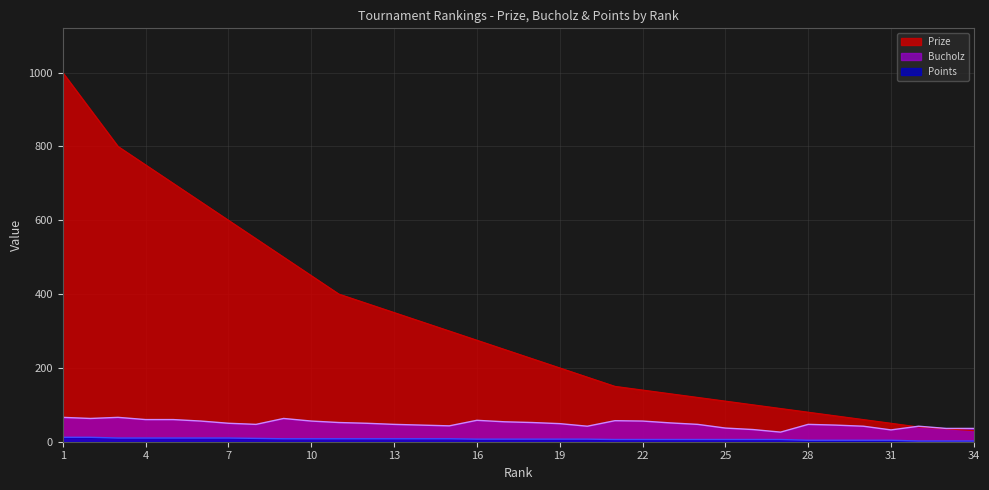

Which has a higher value, 28 or 7?

7